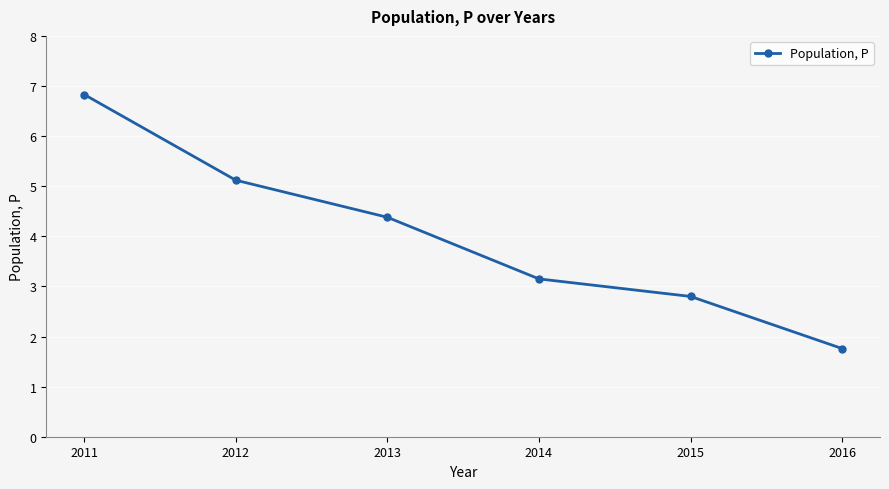

What is the greatest value displayed?

6.8